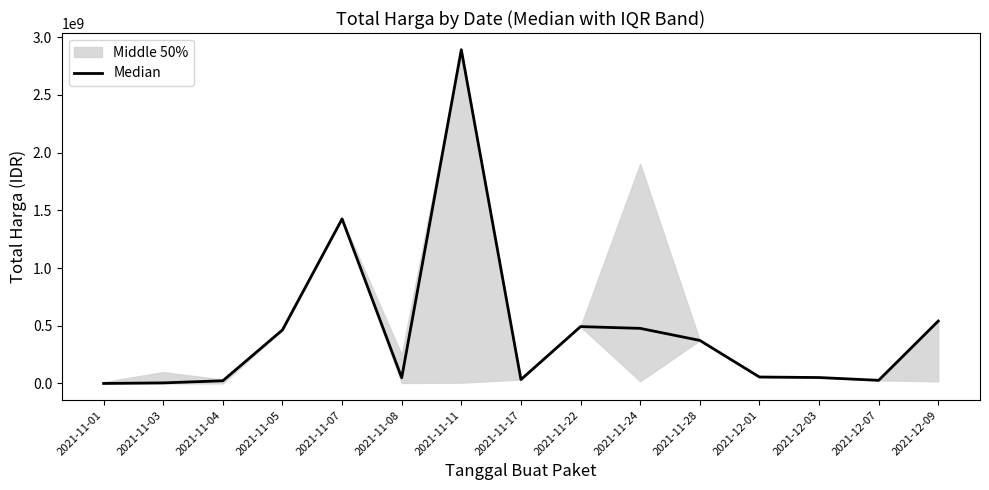

How many lines are shown in the chart?

1